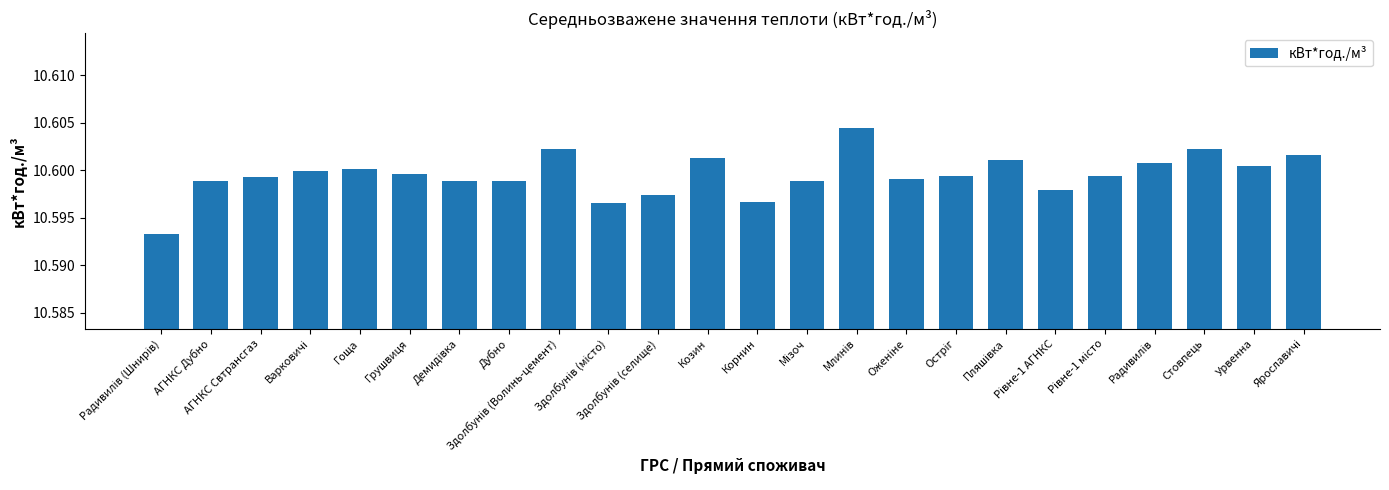

What is the sum of all values?

254.4